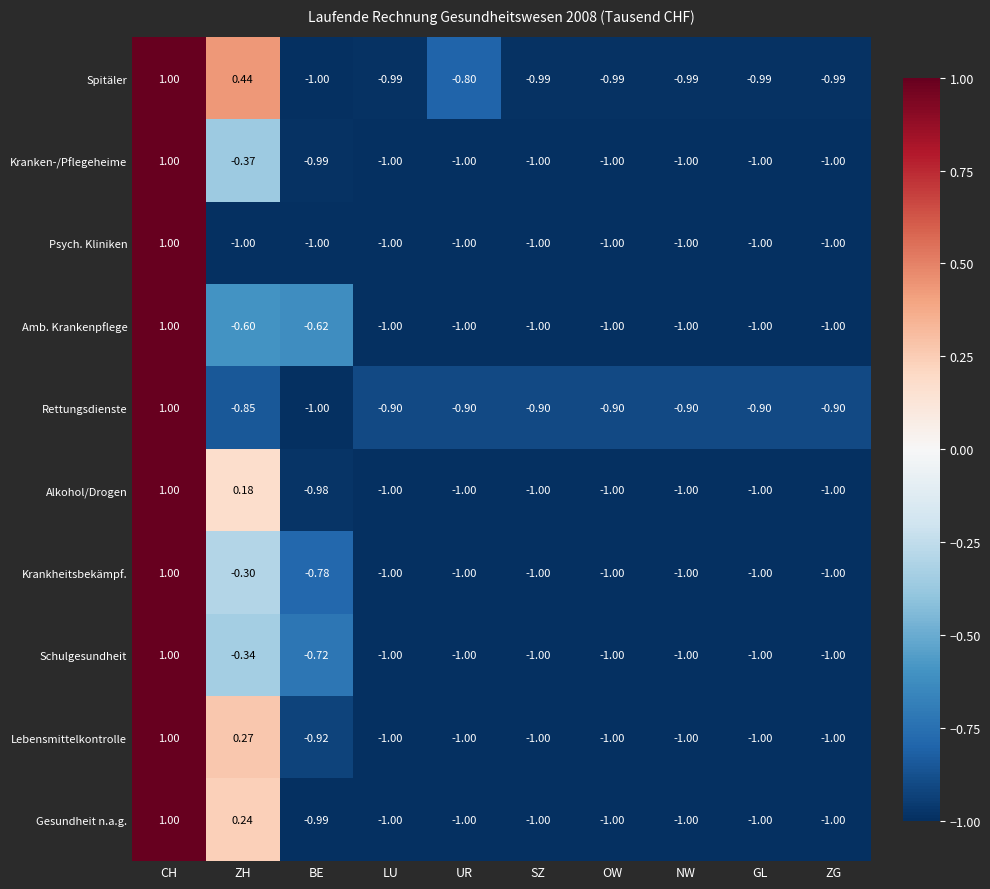

Rank the series at ZH from highest to lowest value.

Spitäler, Lebensmittelkontrolle, Gesundheit n.a.g., Alkohol/Drogen, Krankheitsbekämpf., Schulgesundheit, Kranken-/Pflegeheime, Amb. Krankenpflege, Rettungsdienste, Psych. Kliniken